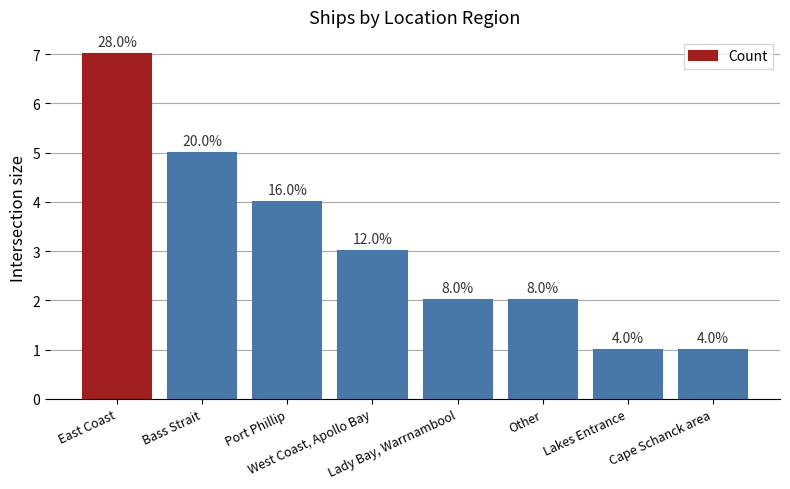

Rank the categories by value from lowest to highest.

Lakes Entrance, Cape Schanck area, Lady Bay, Warrnambool, Other, West Coast, Apollo Bay, Port Phillip, Bass Strait, East Coast